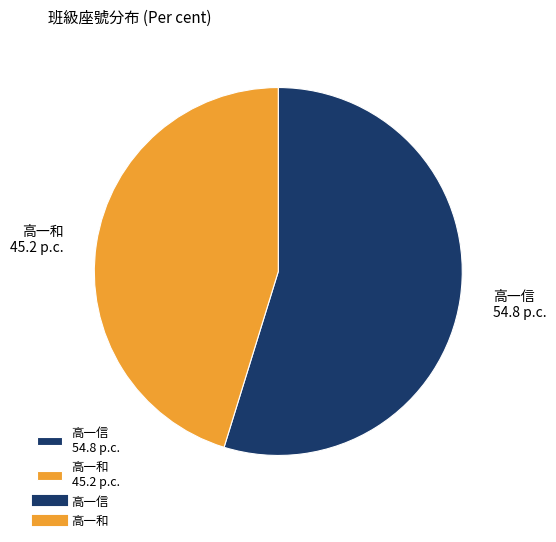

Do 高一信 54.8 p.c. and 高一和 45.2 p.c. together represent more than half of the pie?

Yes